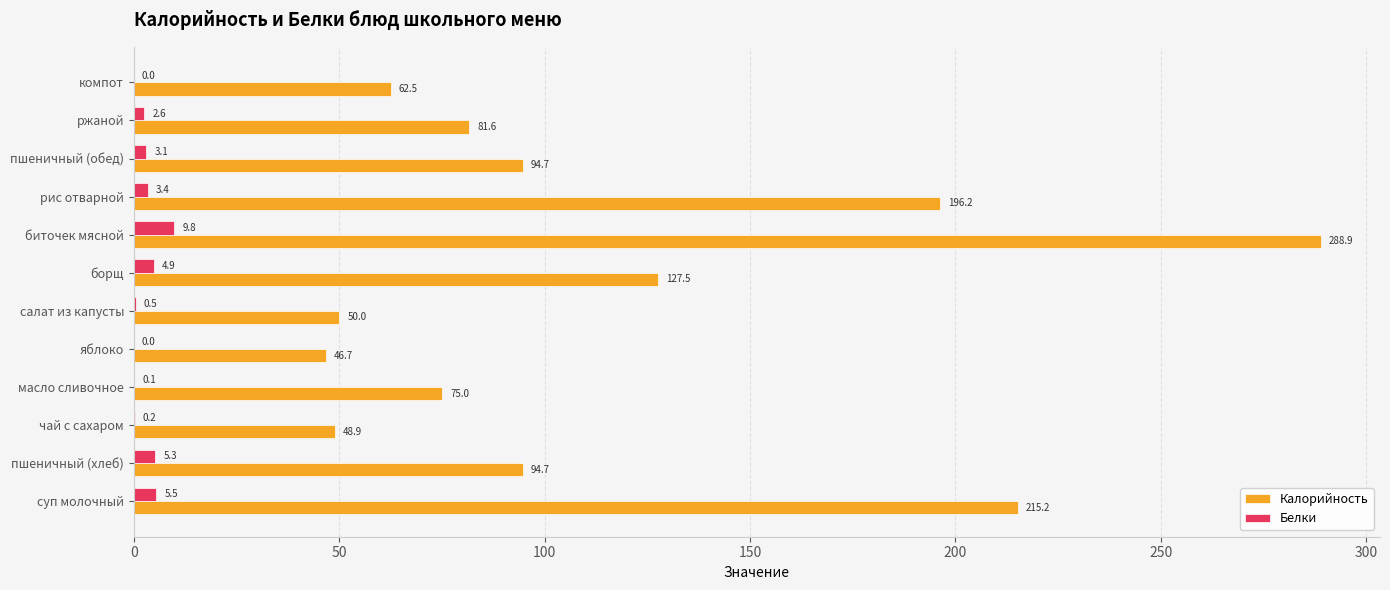

At which label is Белки closest to 4?

рис отварной